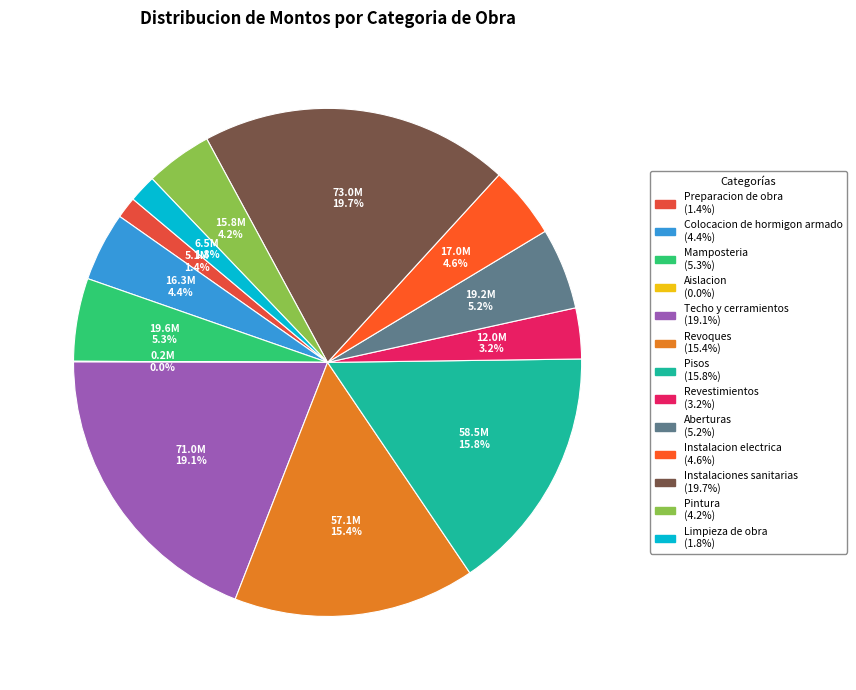

Rank the categories by value from highest to lowest.

Instalaciones sanitarias, Techo y cerramientos, Pisos, Revoques, Mamposteria, Aberturas, Instalacion electrica, Colocacion de hormigon armado, Pintura, Revestimientos, Limpieza de obra, Preparacion de obra, Aislacion